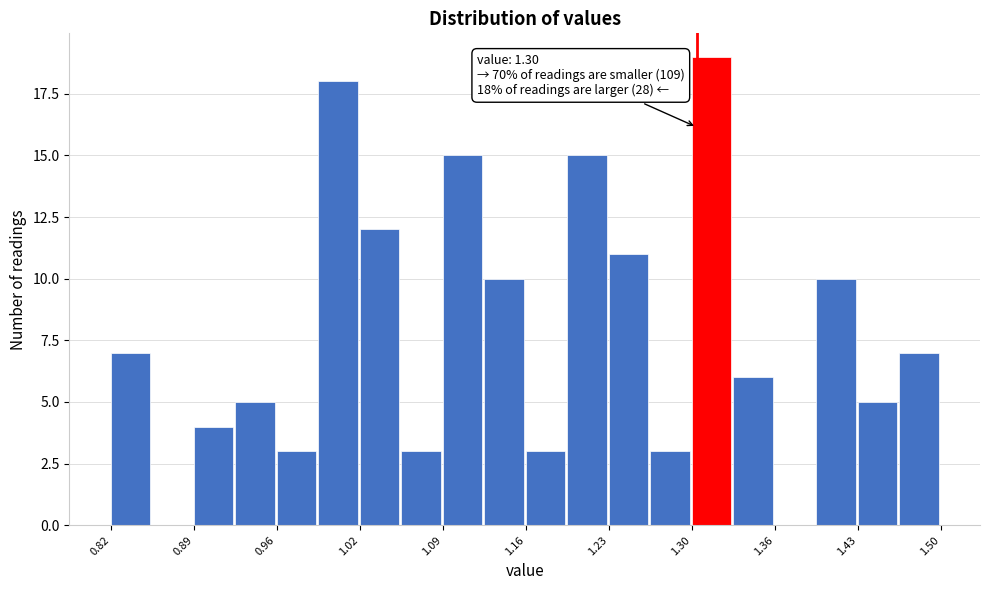

Around what value on the x-axis is the tallest bar? Give the approximate position of its centre, as read against the axis.

1.31